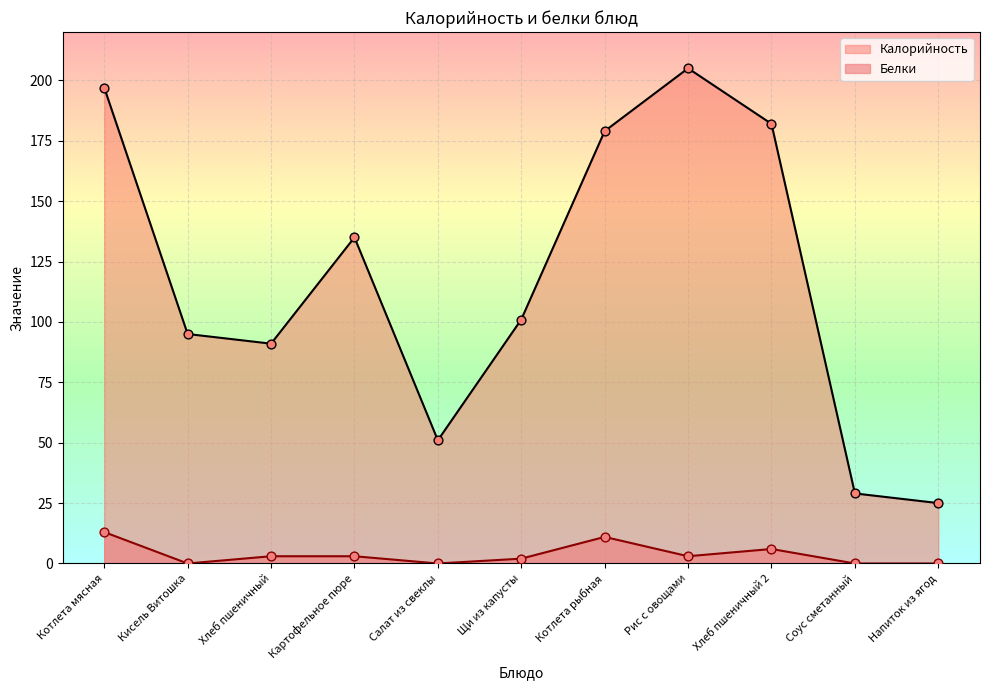

What are all the series names shown in the legend?

Калорийность, Белки